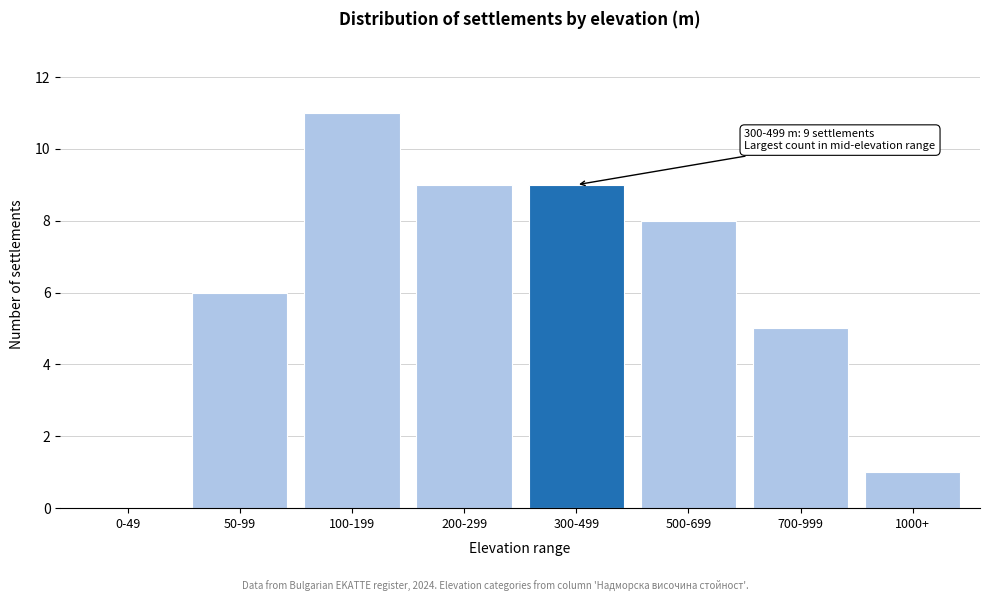

Reading left to right, extract all data points from this chart.

0-49=0	50-99=6	100-199=11	200-299=9	300-499=9	500-699=8	700-999=5	1000+=1